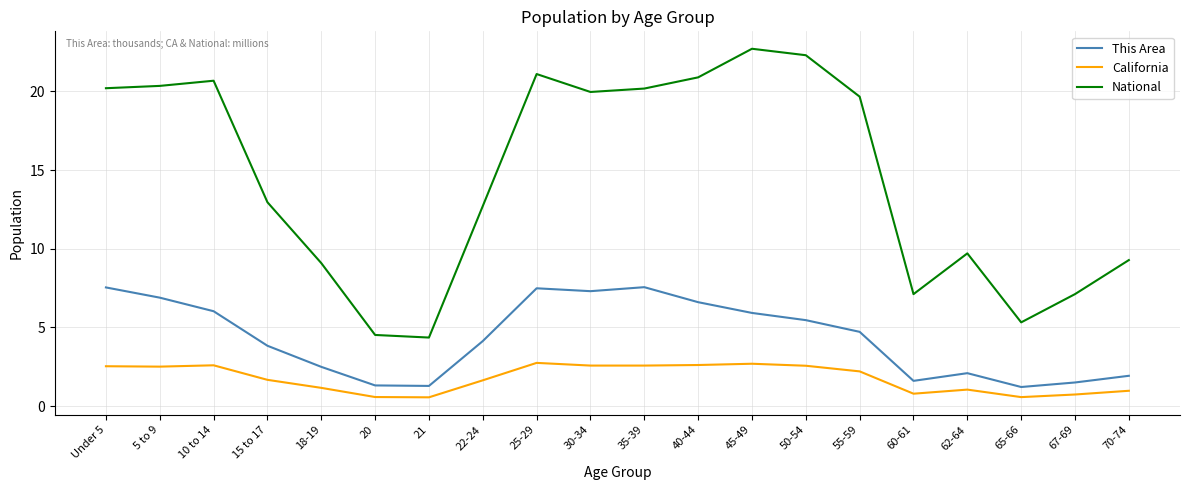

At which label does California first exceed 2?

Under 5